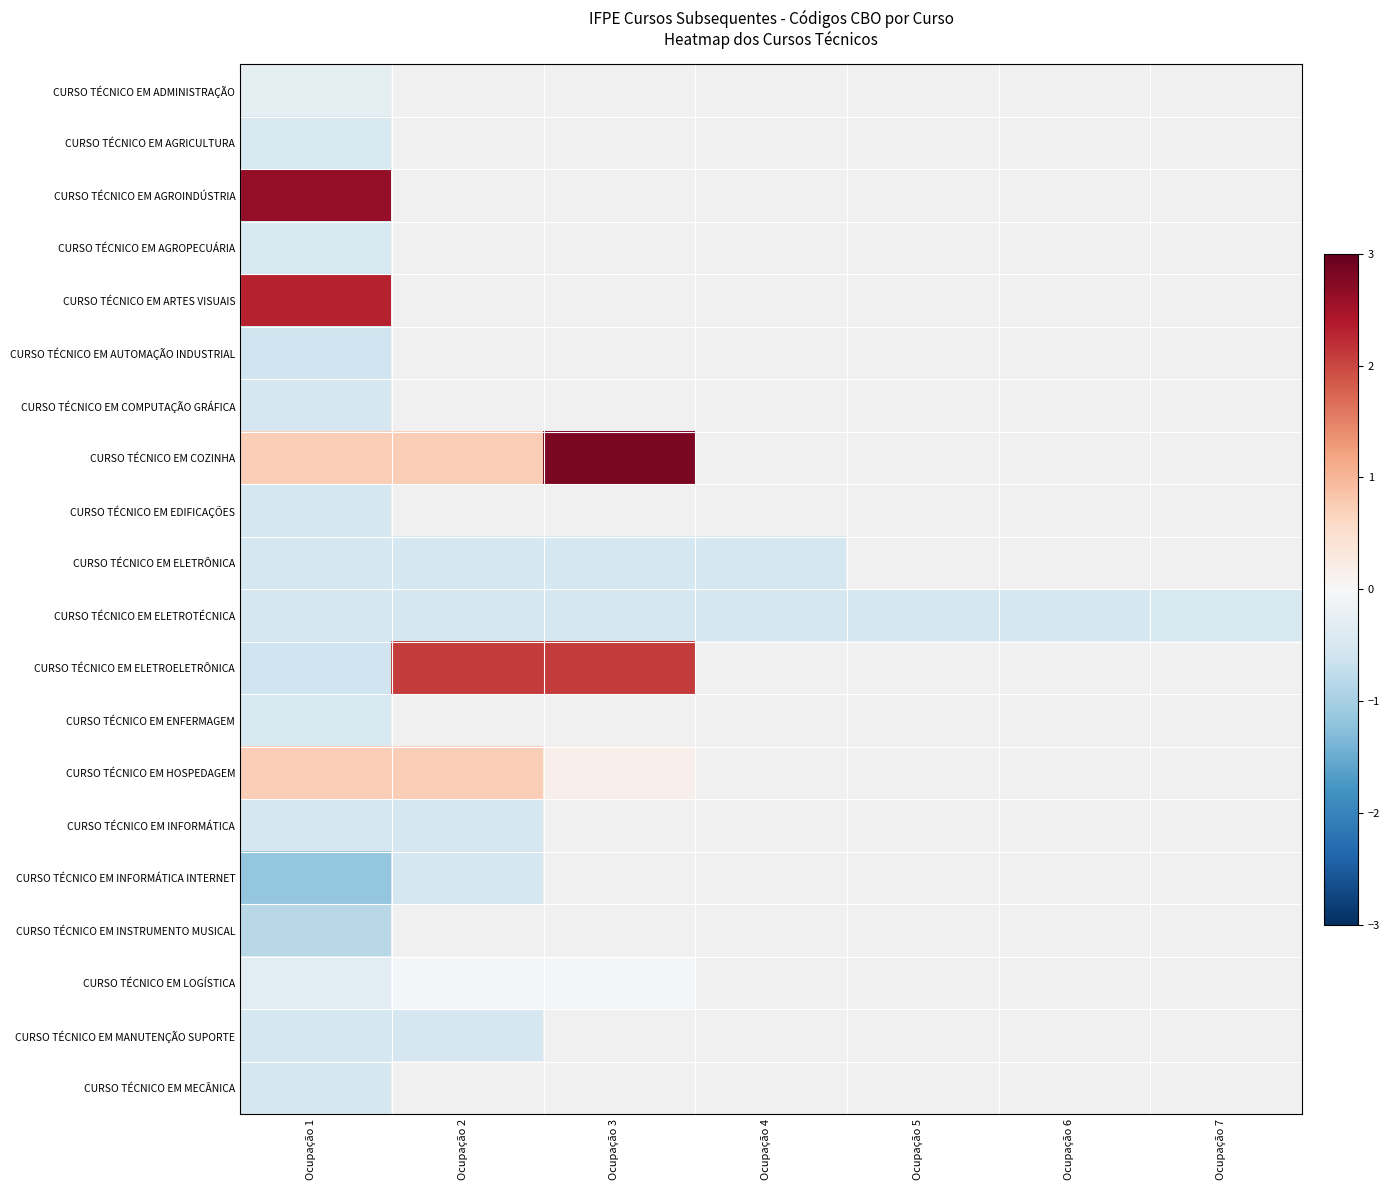

True or false: CURSO TÉCNICO EM ADMINISTRAÇÃO has a value of -0.2 at Ocupação 1.

False